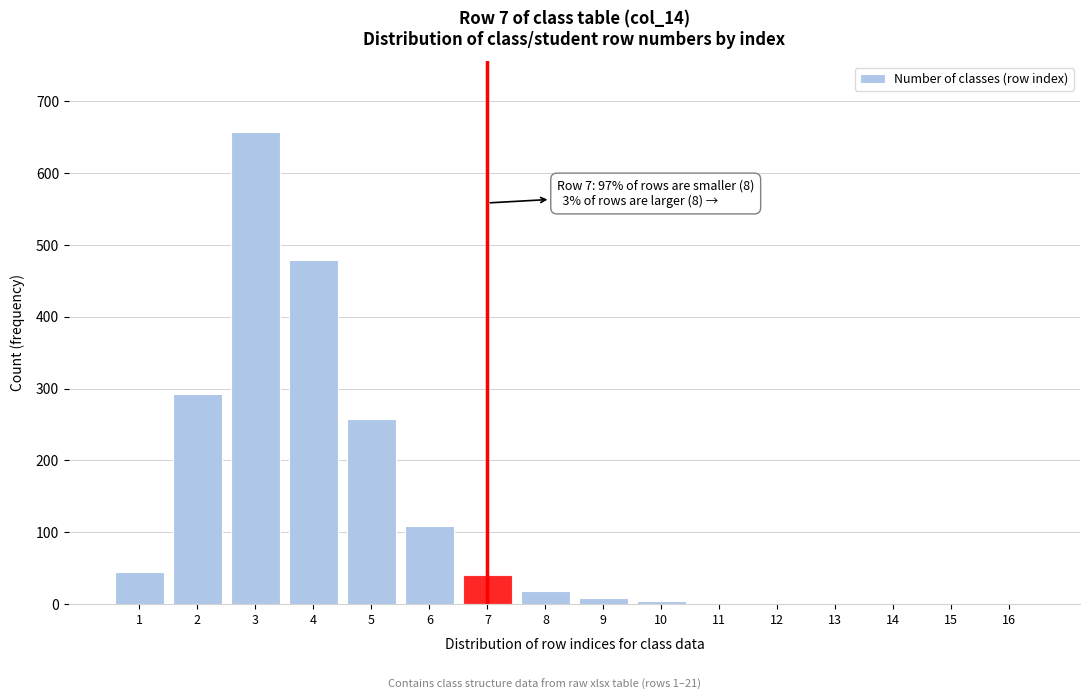

True or false: the data shows 449 at 16.

False